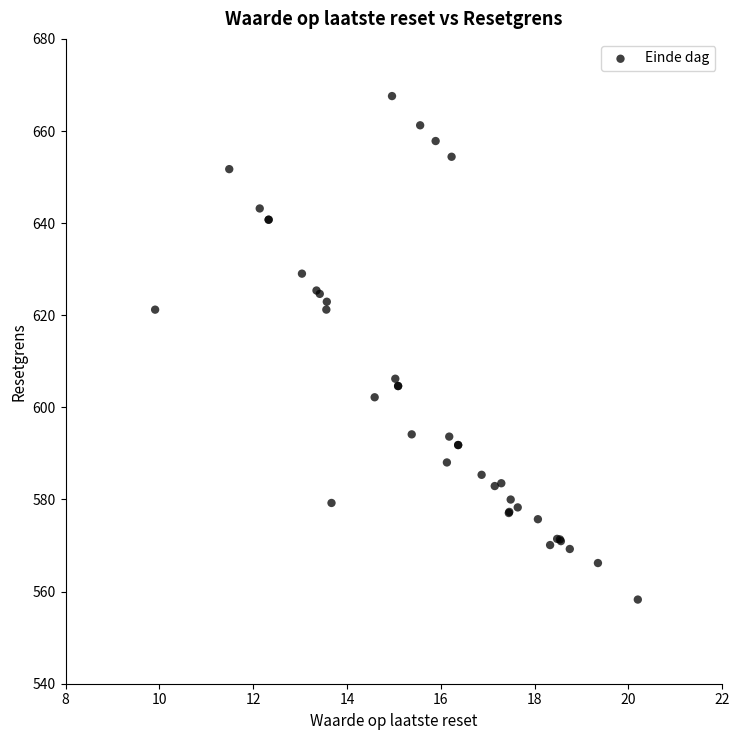

What Y value in the scatter plot is closest to 612?

606.2